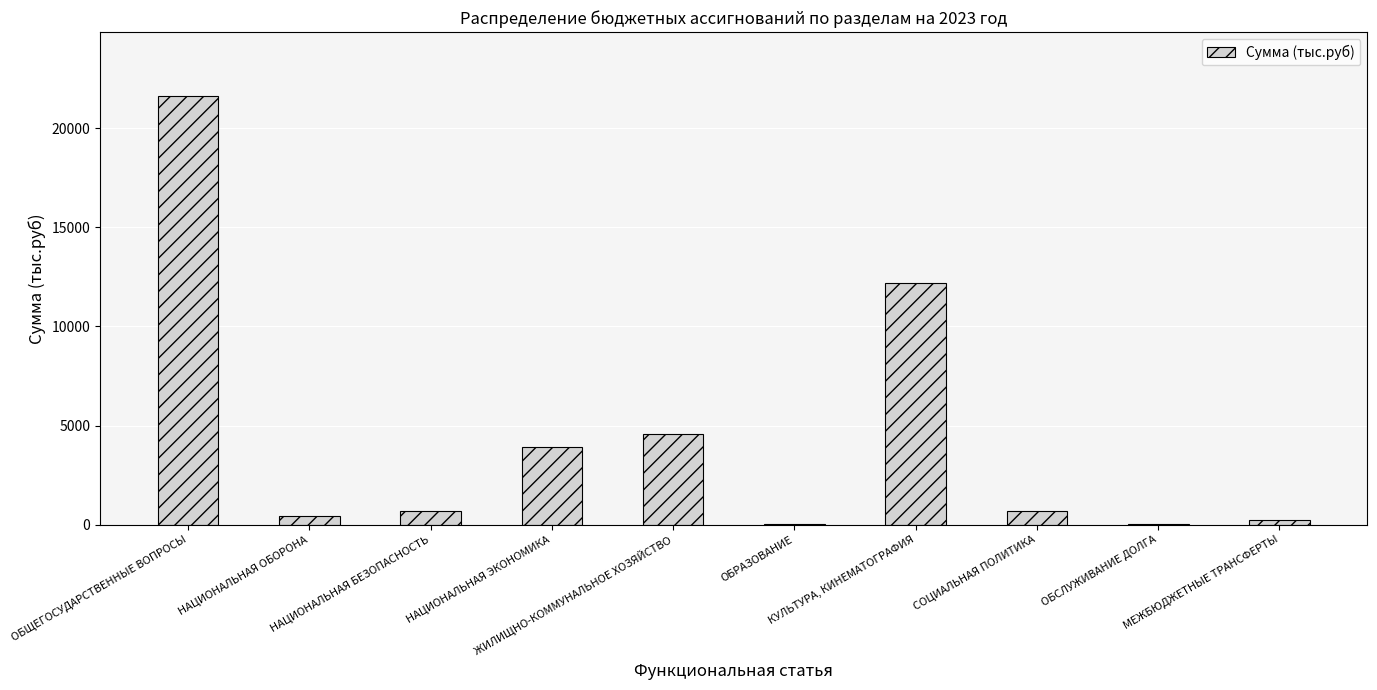

What is the maximum value shown in the chart?

21608.7